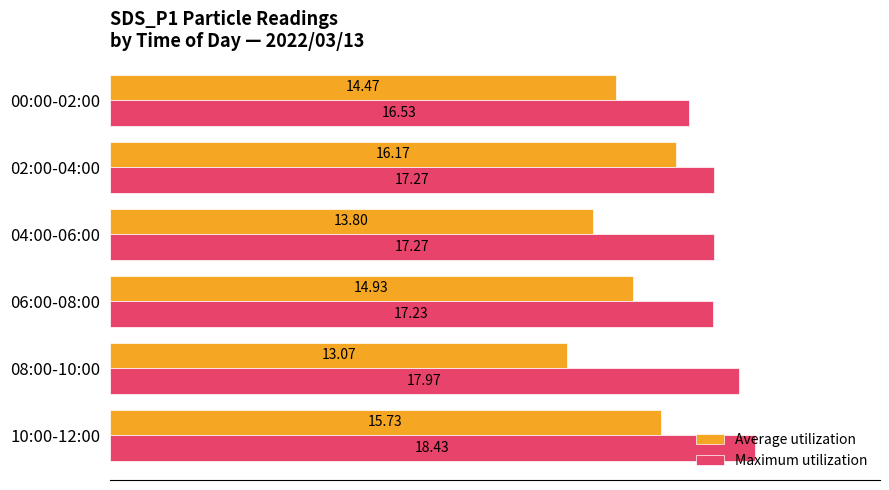

How many data points in Maximum utilization are above 17?

5